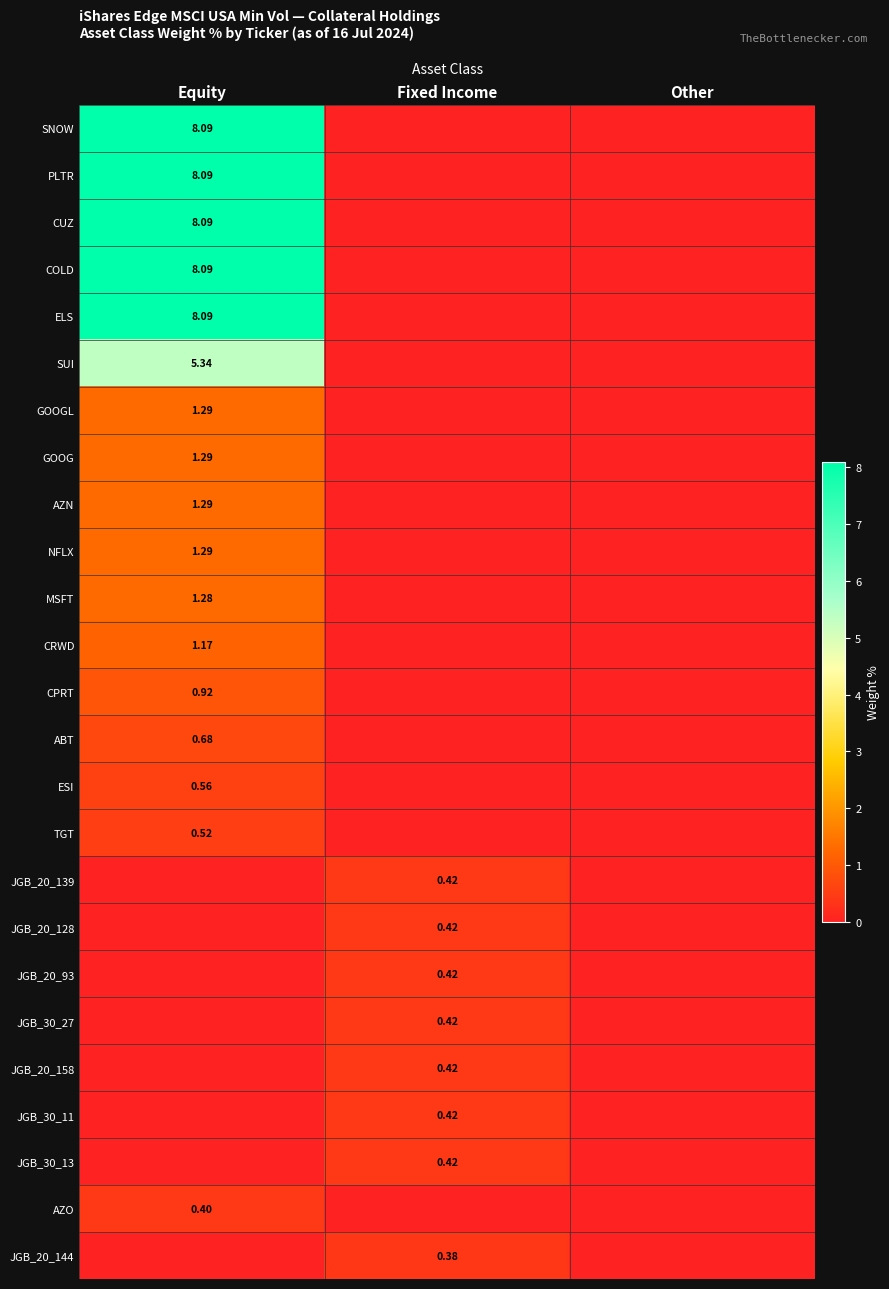

Count the number of data series in this chart.

25